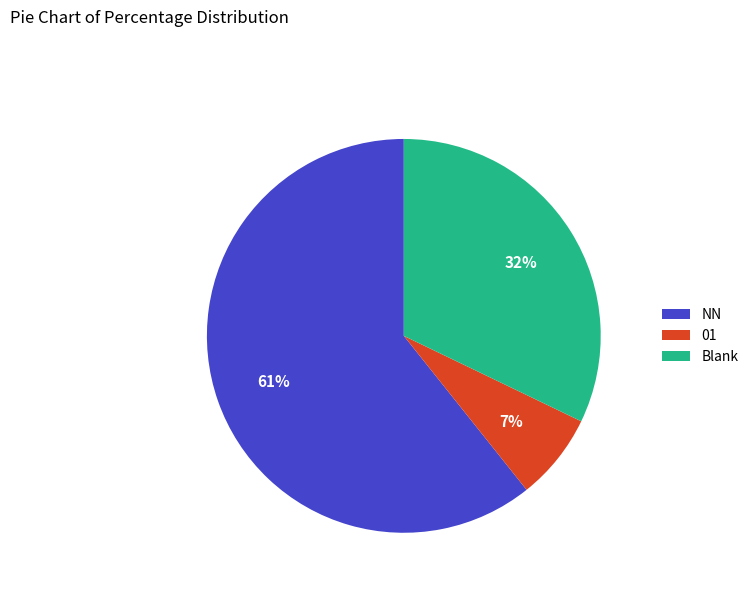

To the nearest percent, what is the difference between the largest and smallest slice percentages?

54%